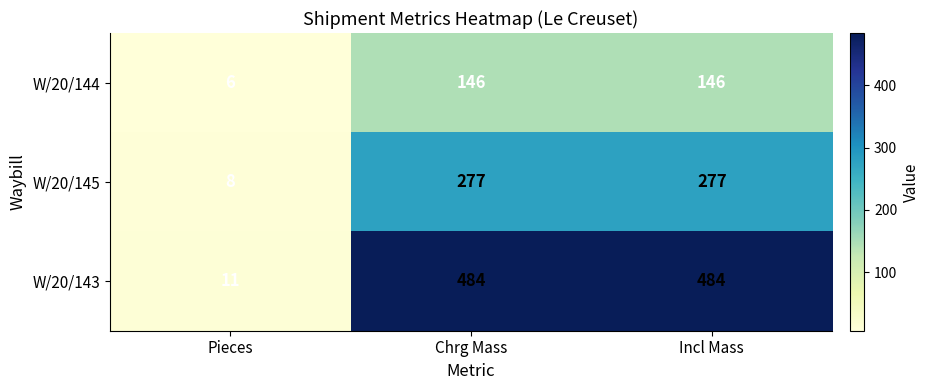

Is the value of W/20/144 at Chrg Mass greater than the value of W/20/143 at Chrg Mass?

No